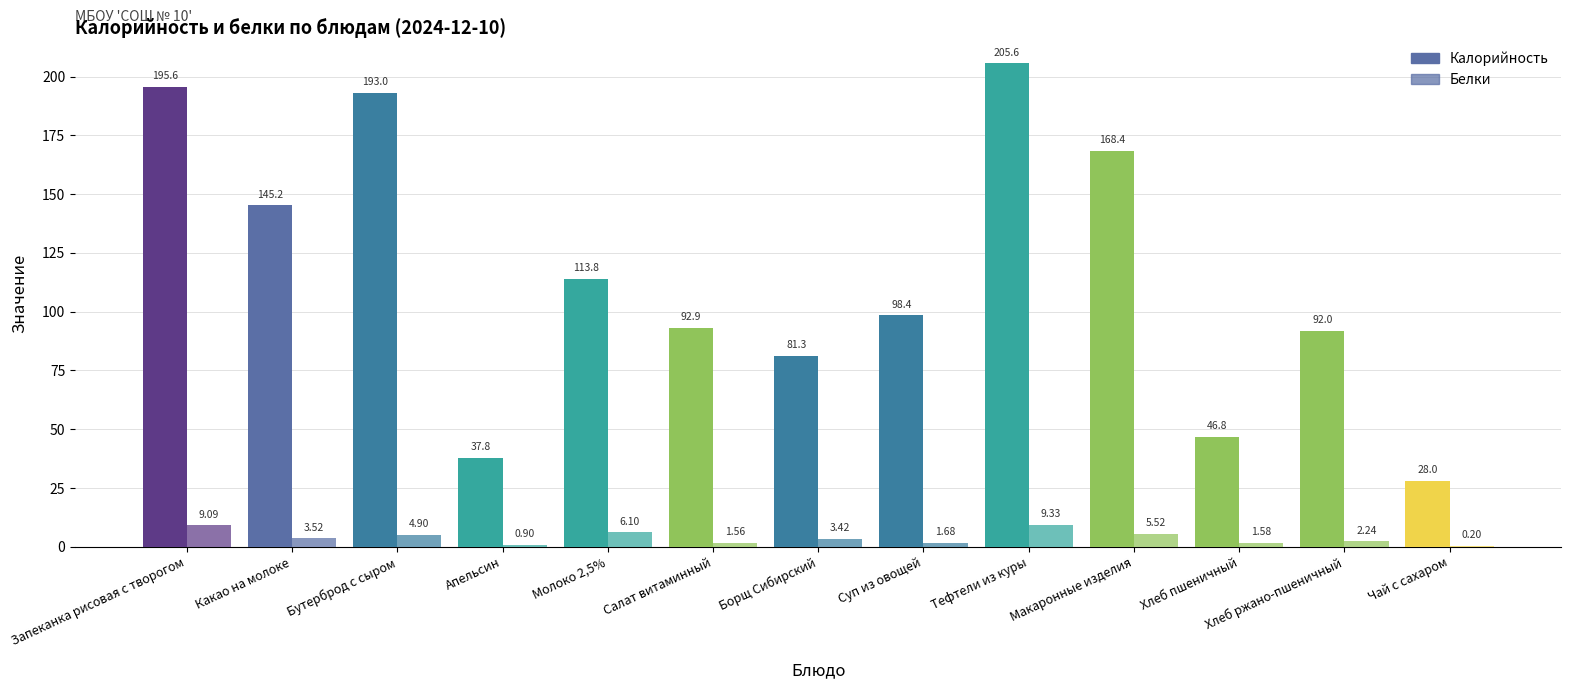

Reading left to right, extract all data points from this chart.

Калорийность: 195.6	145.2	193.0	37.8	113.8	92.9	81.3	98.4	205.6	168.4	46.8	92.0	28.0
Белки: 9.1	3.5	4.9	0.9	6.1	1.6	3.4	1.7	9.3	5.5	1.6	2.2	0.2